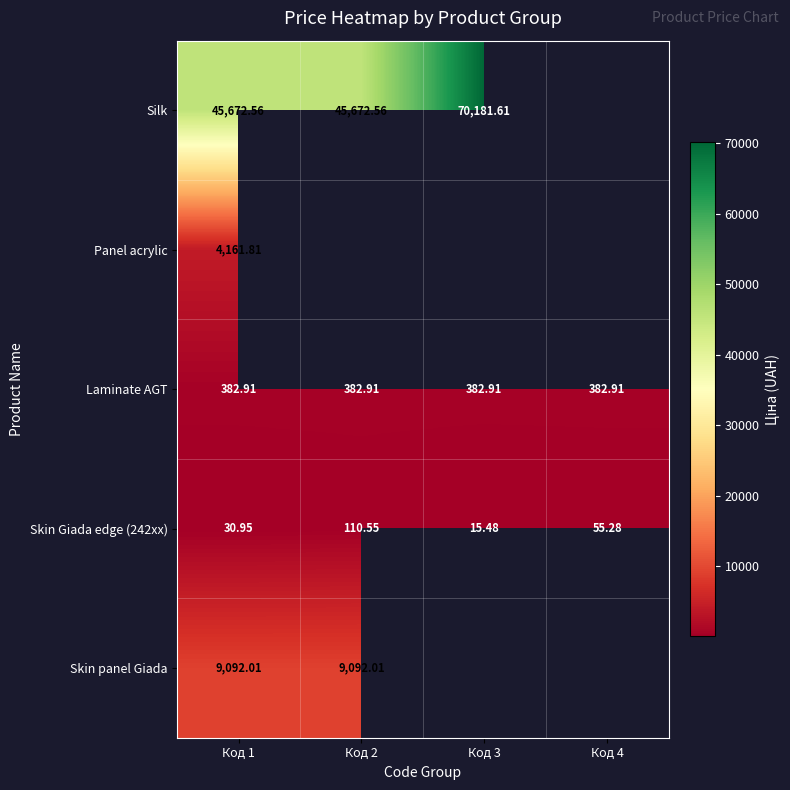

True or false: Silk has a value of 45672.6 at Код 2.

True